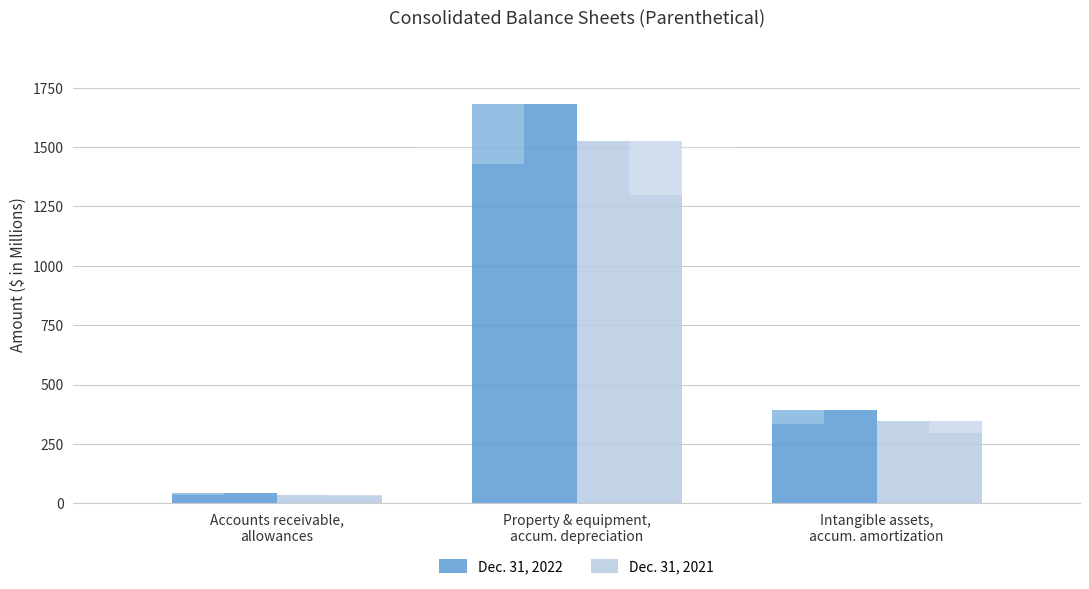

What is the label of the 1st bar from the left?

Accounts receivable,
allowances